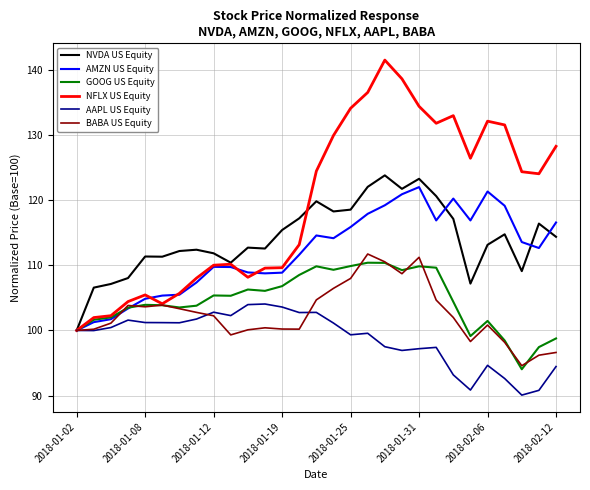

What is the minimum value shown in the chart?

90.1